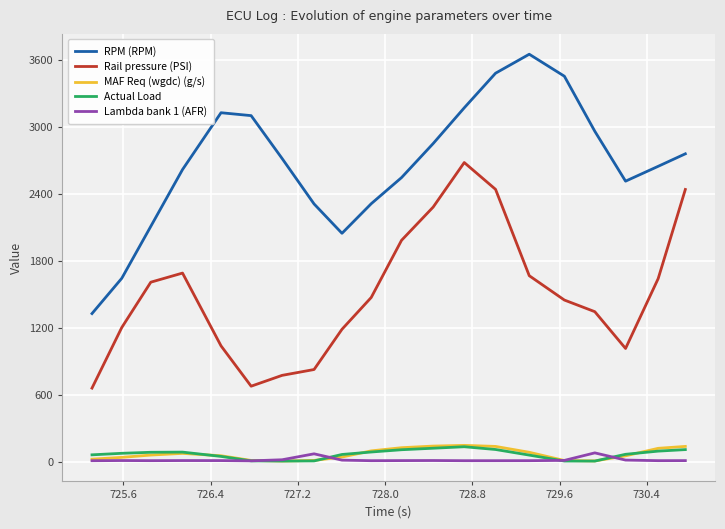

Which series has the widest spread of values?

RPM (RPM)